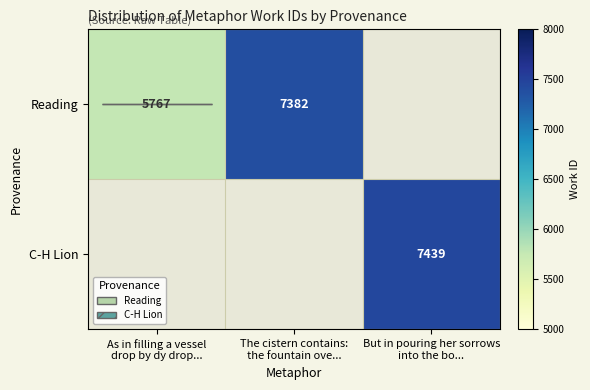

The Reading series shows 5767 at As in filling a vessel drop by dy drop.... True or false?

True